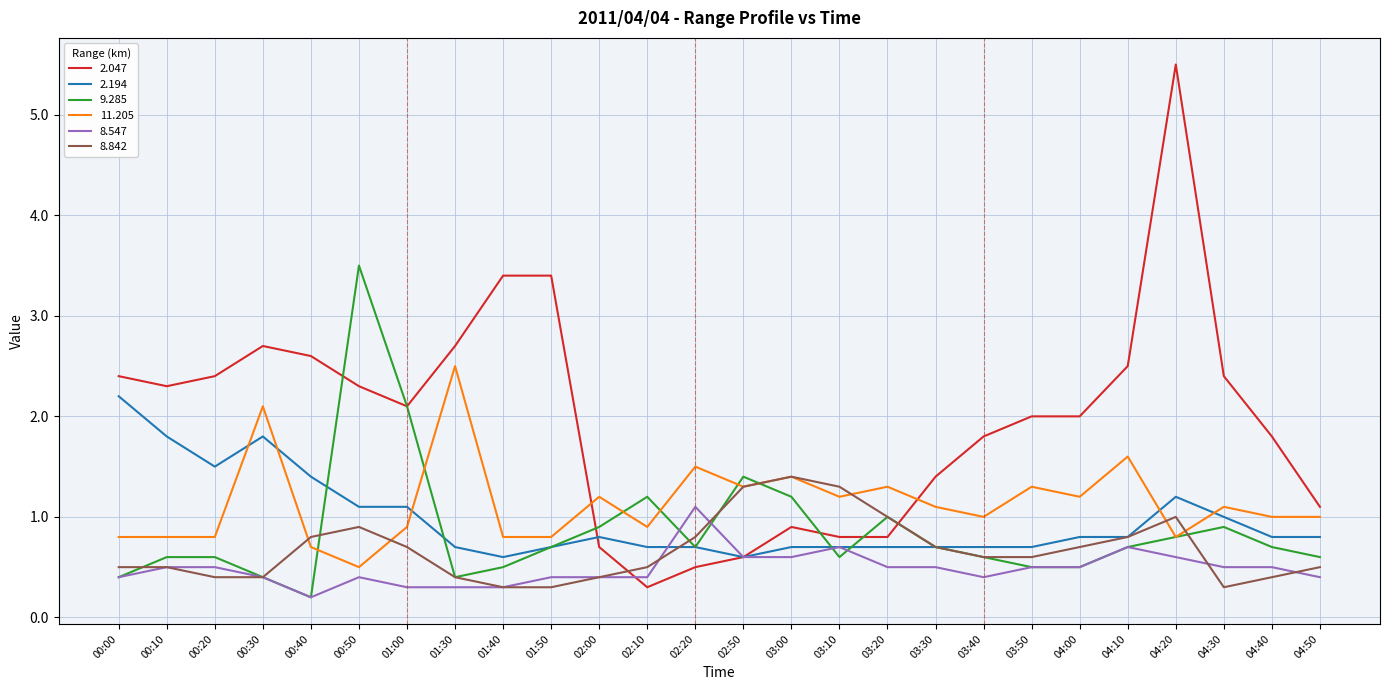

Does the chart have visible grid lines?

Yes